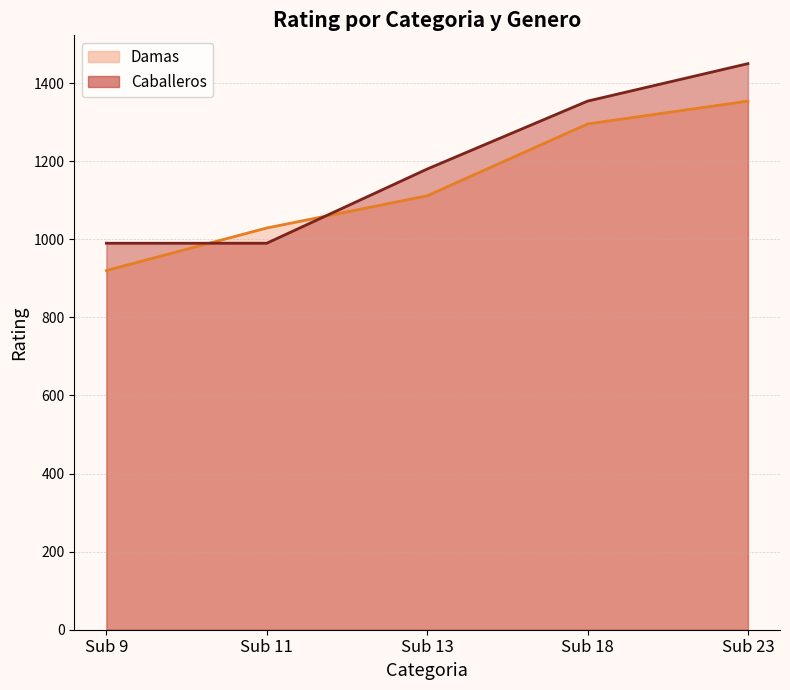

Is the value of Caballeros line at Sub 13 greater than the value of Damas line at Sub 23?

No